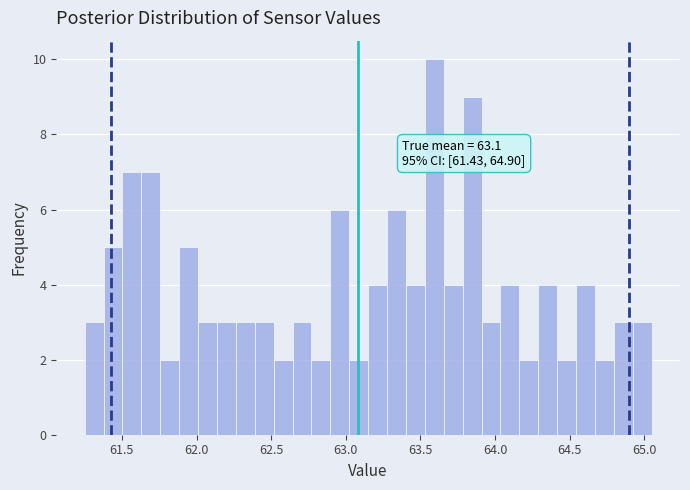

Read against the x-axis, roughly where is the centre of the tallest bar?

63.60